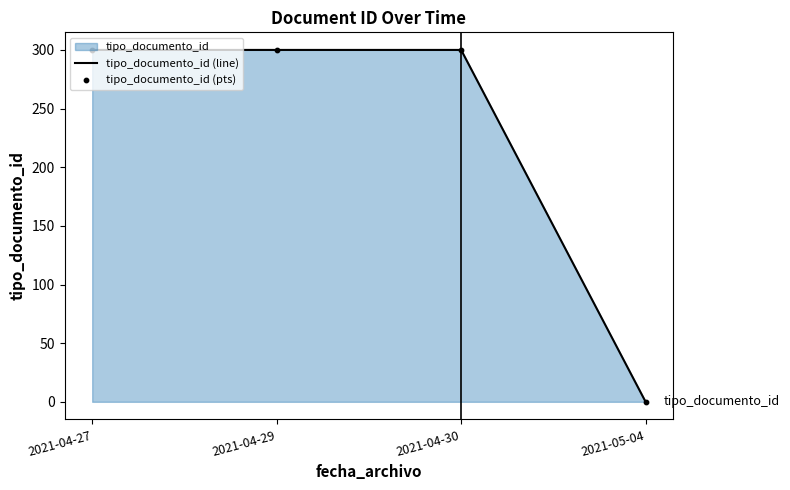

What is the greatest value displayed?

300.0